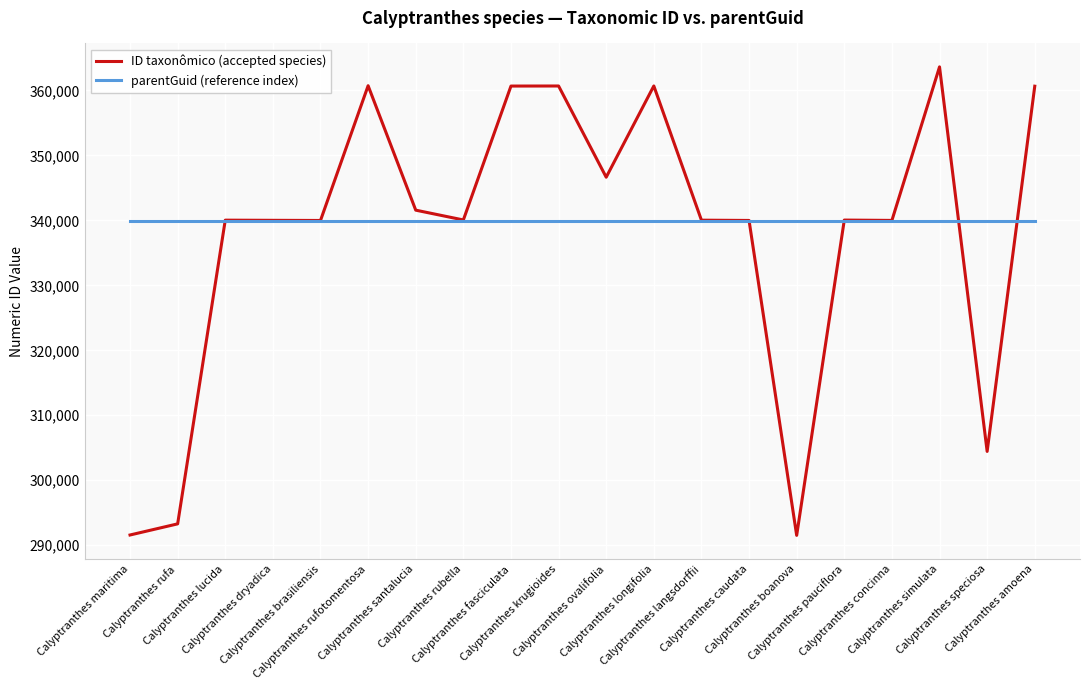

Which series has the largest range (max minus min)?

ID taxonômico (accepted species)